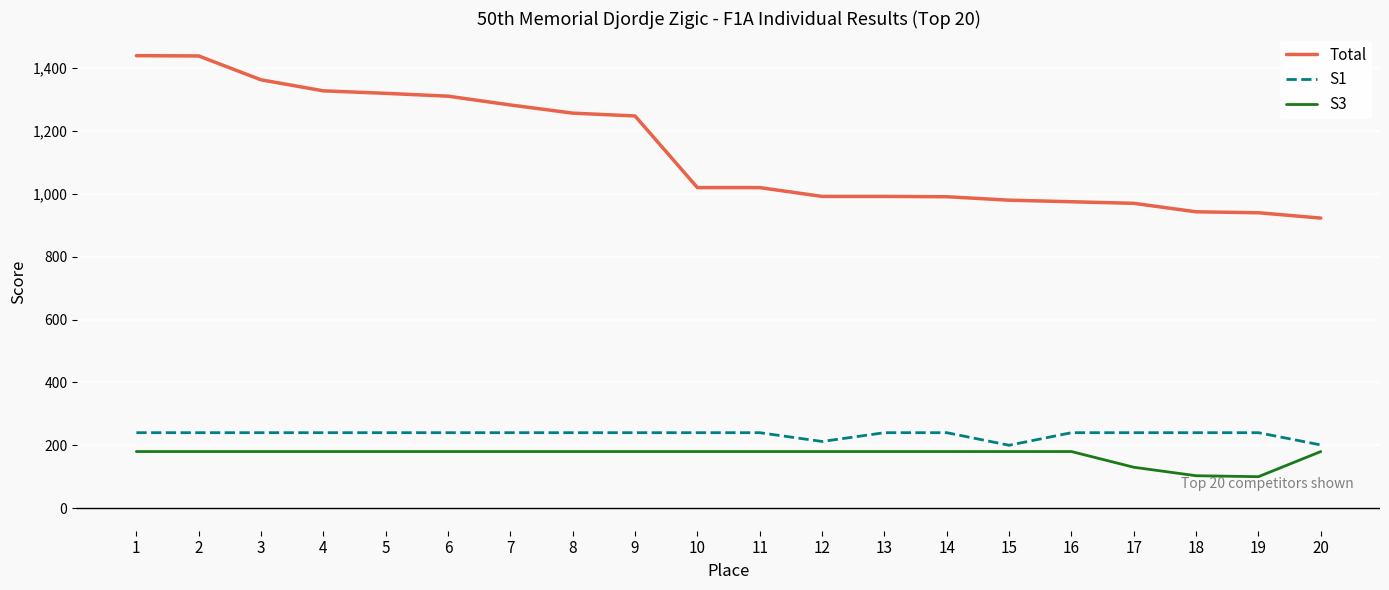

True or false: Total has a value of 1845 at 6.

False